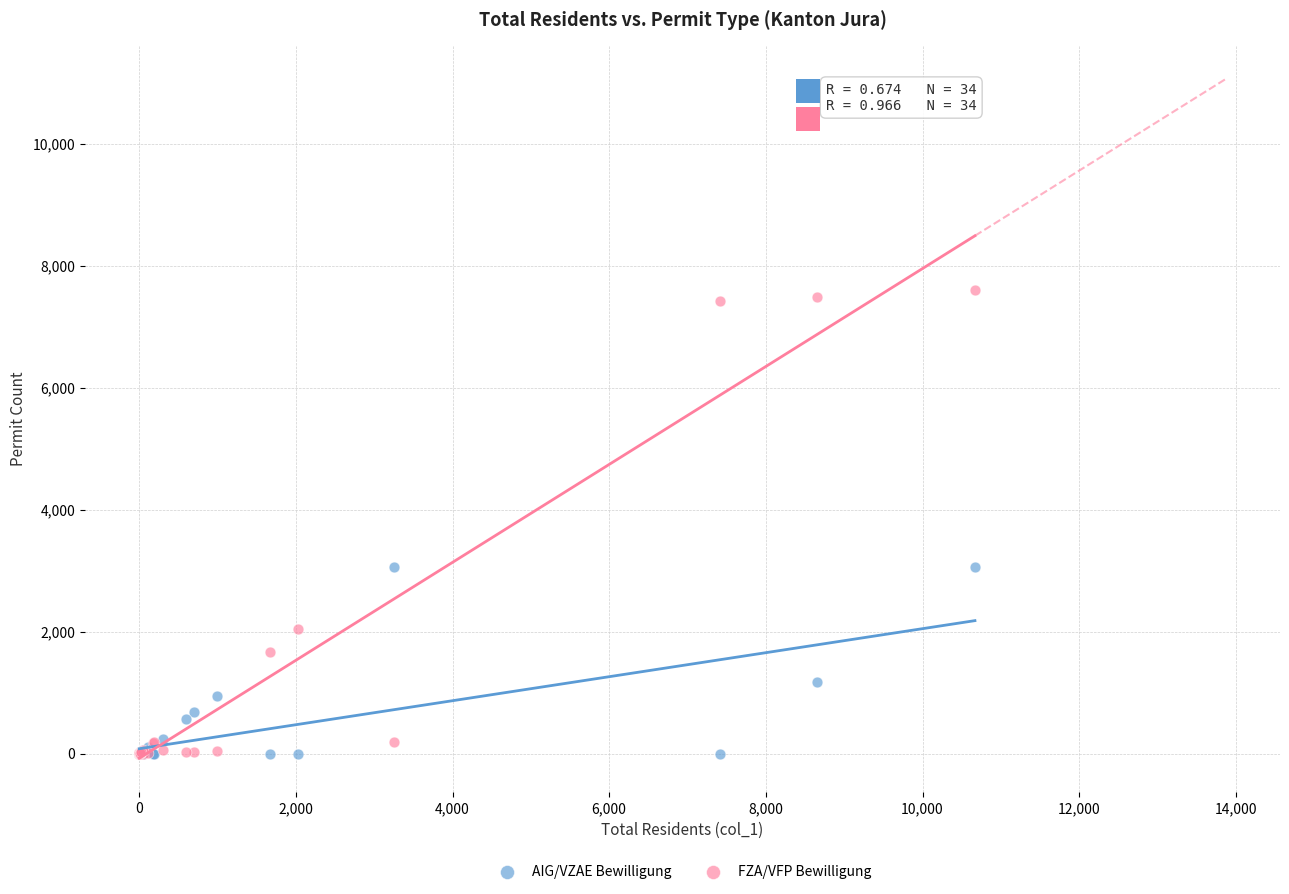

In the AIG/VZAE Bewilligung series, what Y value is closest to 1533?

1180